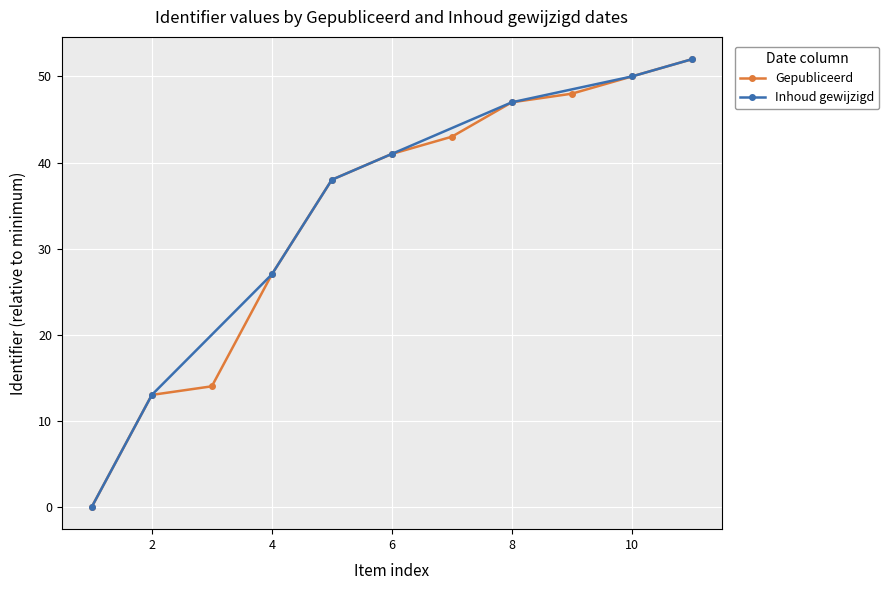

Where is Gepubliceerd nearest to the value 26?

4